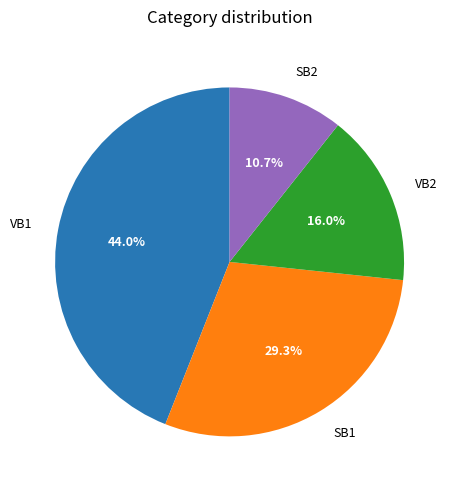

The SB2 slice represents 11% of the pie. True or false?

True